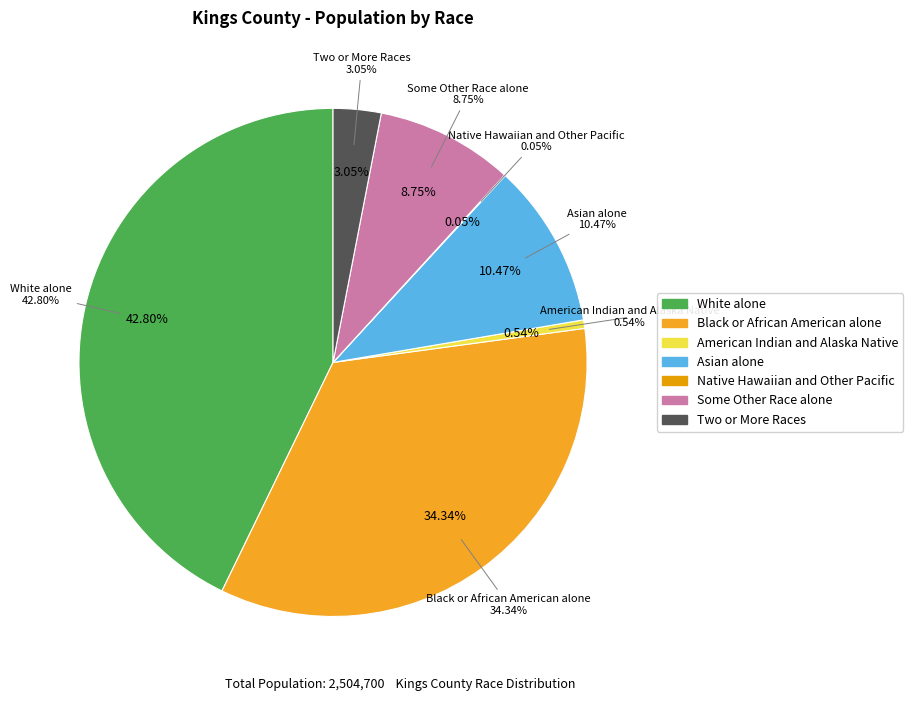

Do Two or More Races and Black or African American alone together represent more than half of the pie?

No